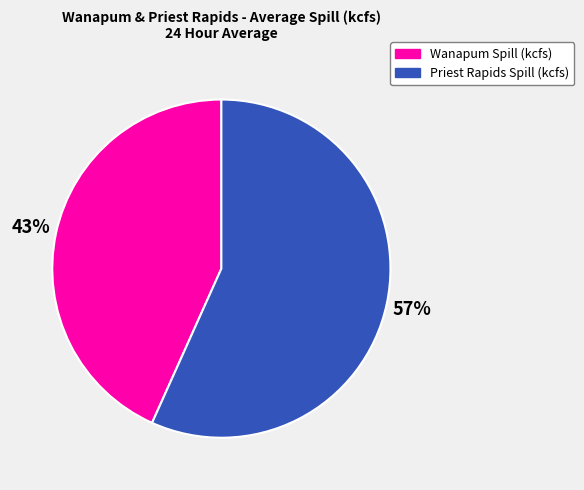

To the nearest percent, what is the combined percentage of Priest Rapids Spill and Wanapum Spill?

100%